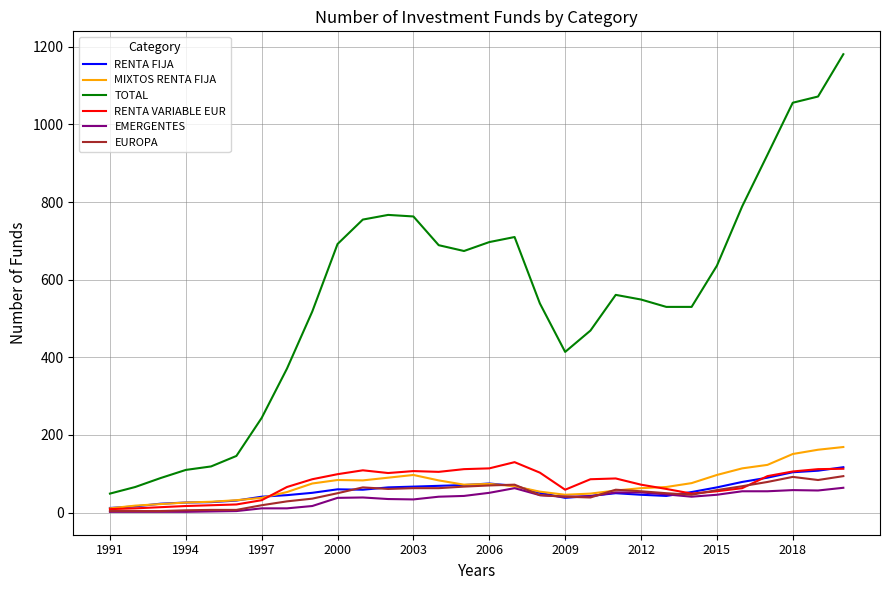

Which series has the widest spread of values?

TOTAL